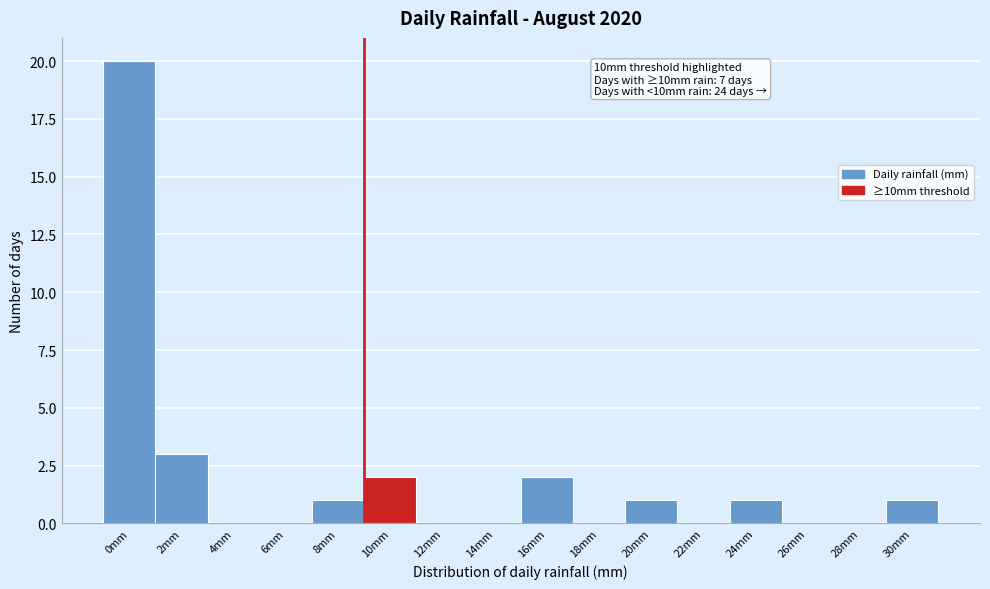

Reading left to right, list all the values displayed in this chart.

0mm=20	2mm=3	4mm=0	6mm=0	8mm=1	10mm=2	12mm=0	14mm=0	16mm=2	18mm=0	20mm=1	22mm=0	24mm=1	26mm=0	28mm=0	30mm=1